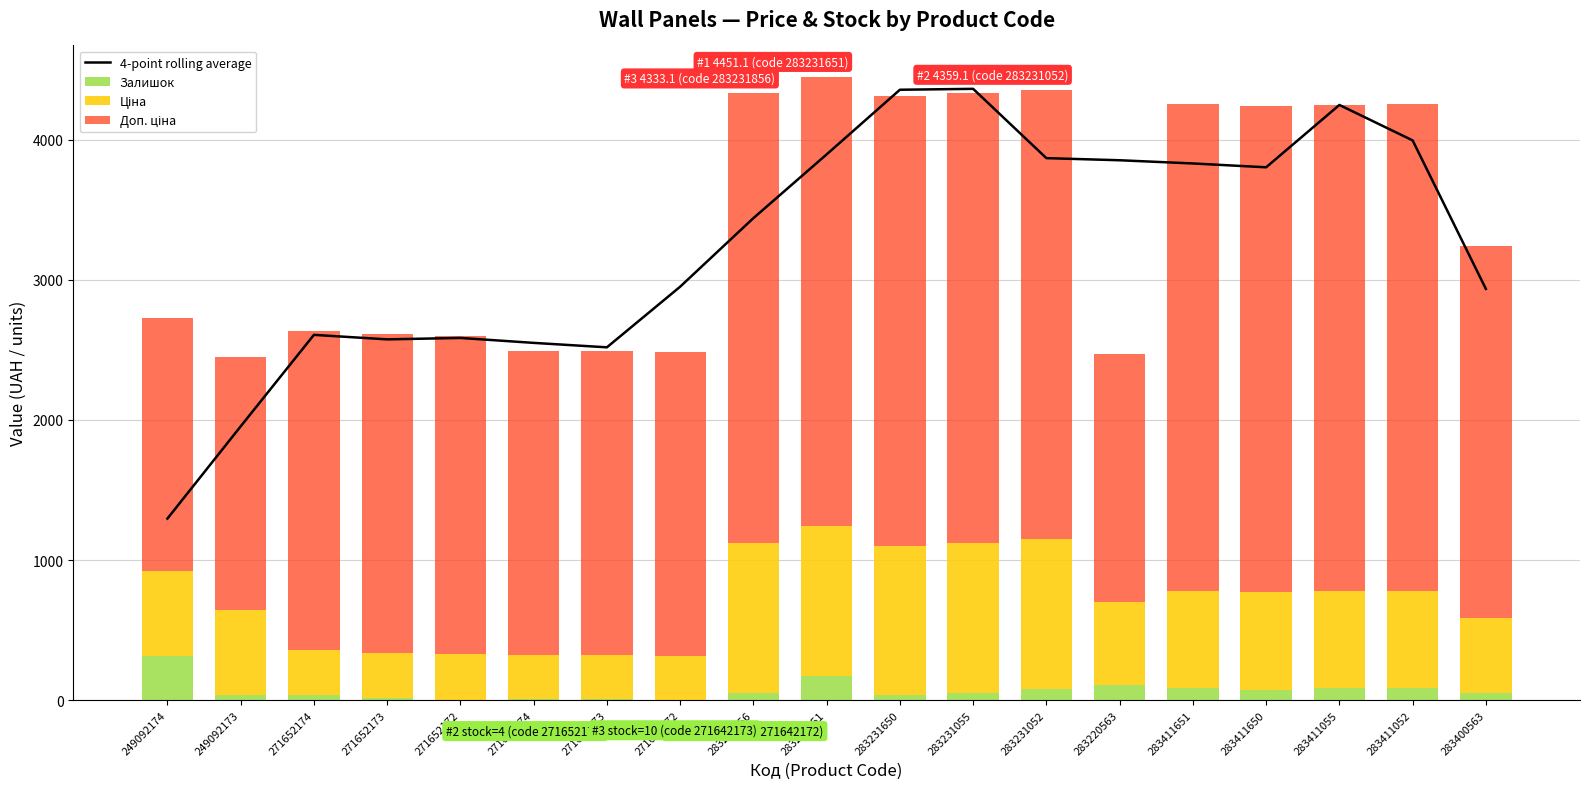

How many data points in Доп. ціна are above 2656?

10